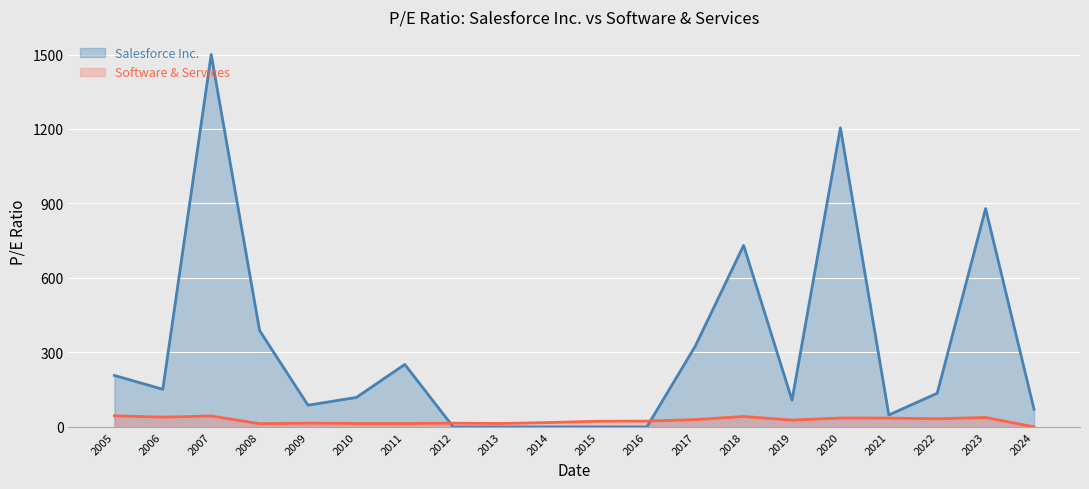

How many values are below 27?

10